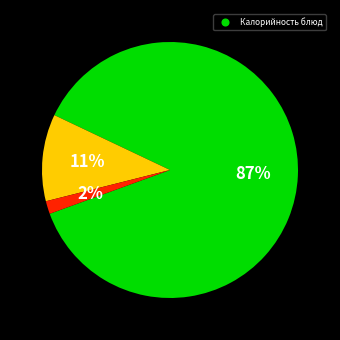

Is there any slice that represents more than half of the pie?

Yes